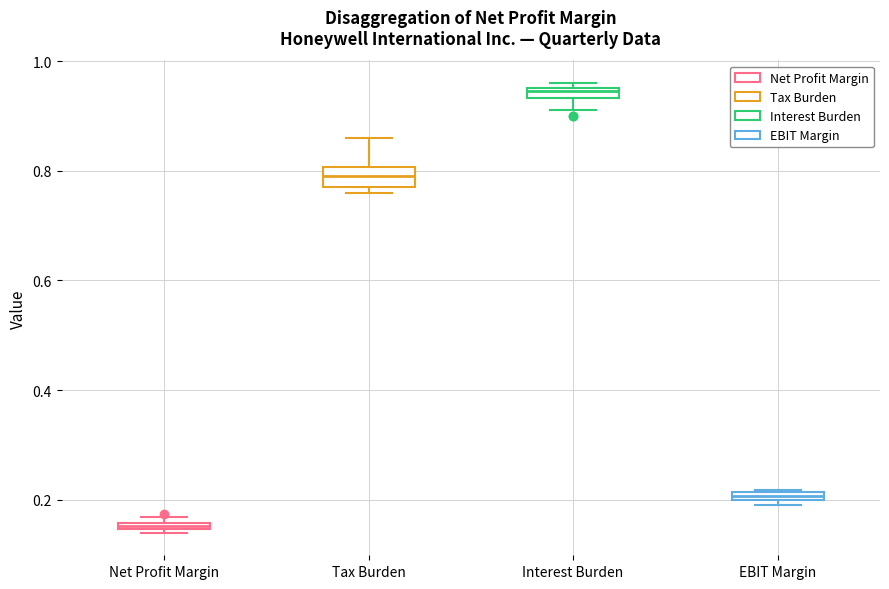

Which box has the lowest median line?

Net Profit Margin